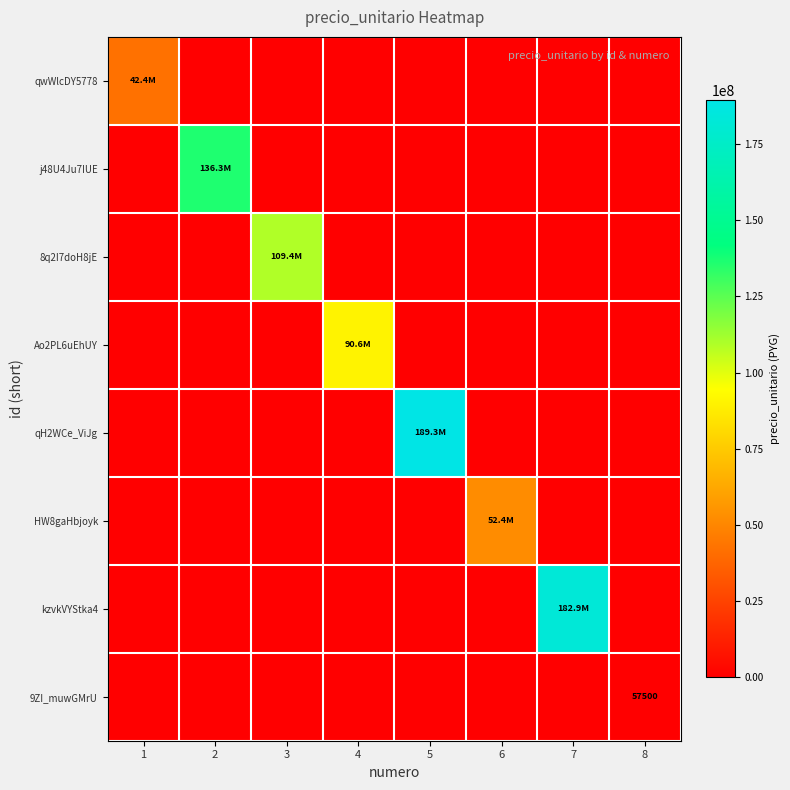

What is the difference between the highest and lowest values at 5?

189313182